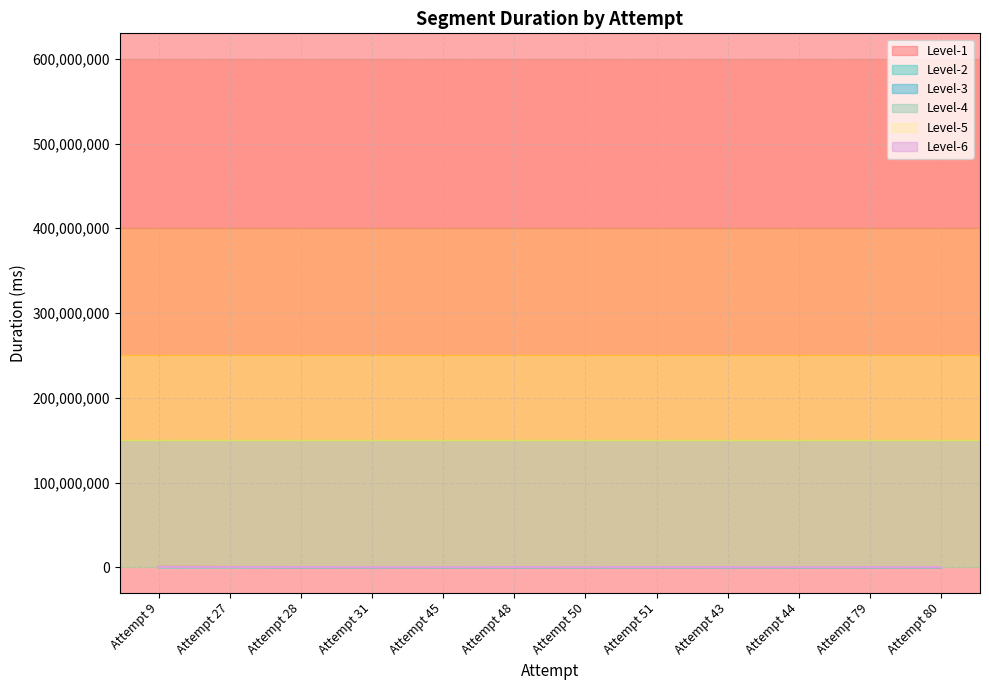

Which label corresponds to the smallest value in the chart?

Attempt 50